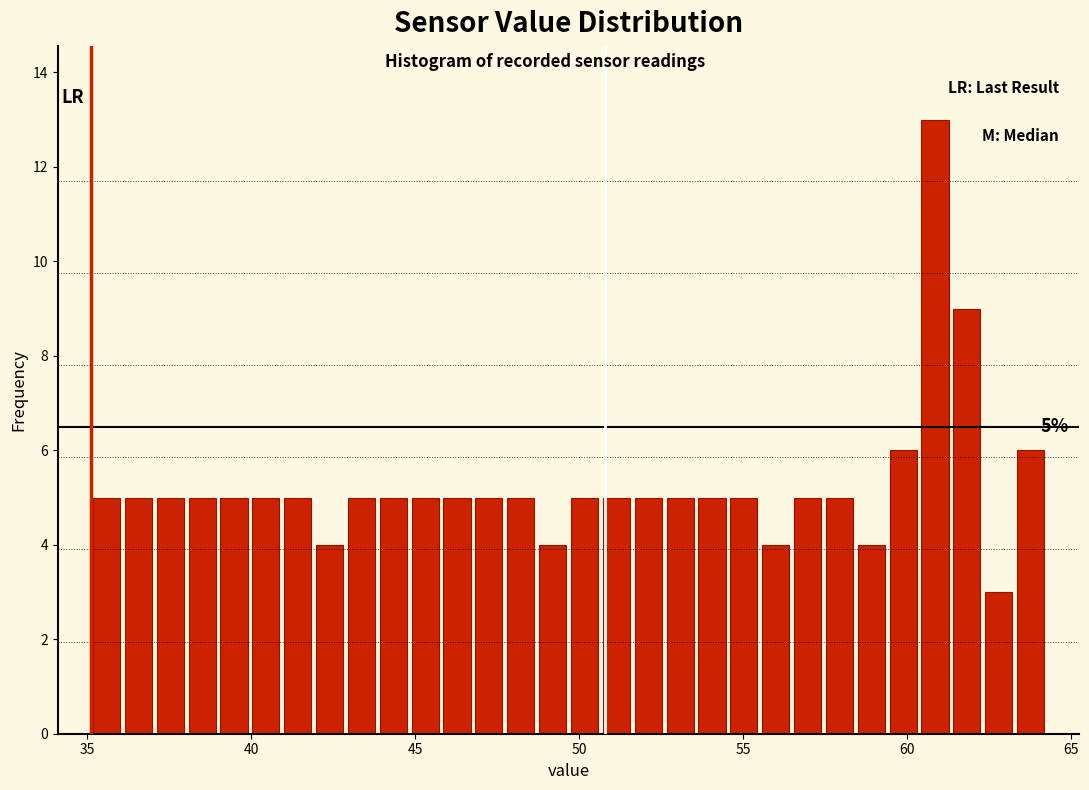

Read against the x-axis, roughly where is the centre of the tallest bar?

61.0